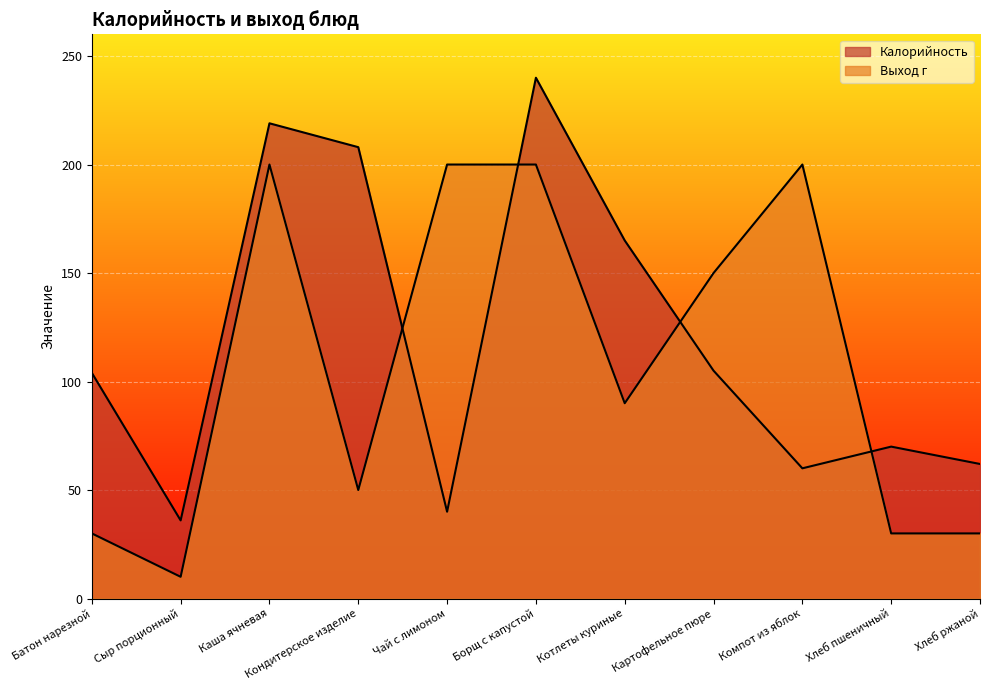

Reading left to right, list all the values displayed in this chart.

Калорийность: Батон нарезной=104	Сыр порционный=36	Каша ячневая=219	Кондитерское изделие=208	Чай с лимоном=40	Борщ с капустой=240	Котлеты куриные=165	Картофельное пюре=105	Компот из яблок=60	Хлеб пшеничный=70	Хлеб ржаной=62
Выход г: Батон нарезной=30	Сыр порционный=10	Каша ячневая=200	Кондитерское изделие=50	Чай с лимоном=200	Борщ с капустой=200	Котлеты куриные=90	Картофельное пюре=150	Компот из яблок=200	Хлеб пшеничный=30	Хлеб ржаной=30